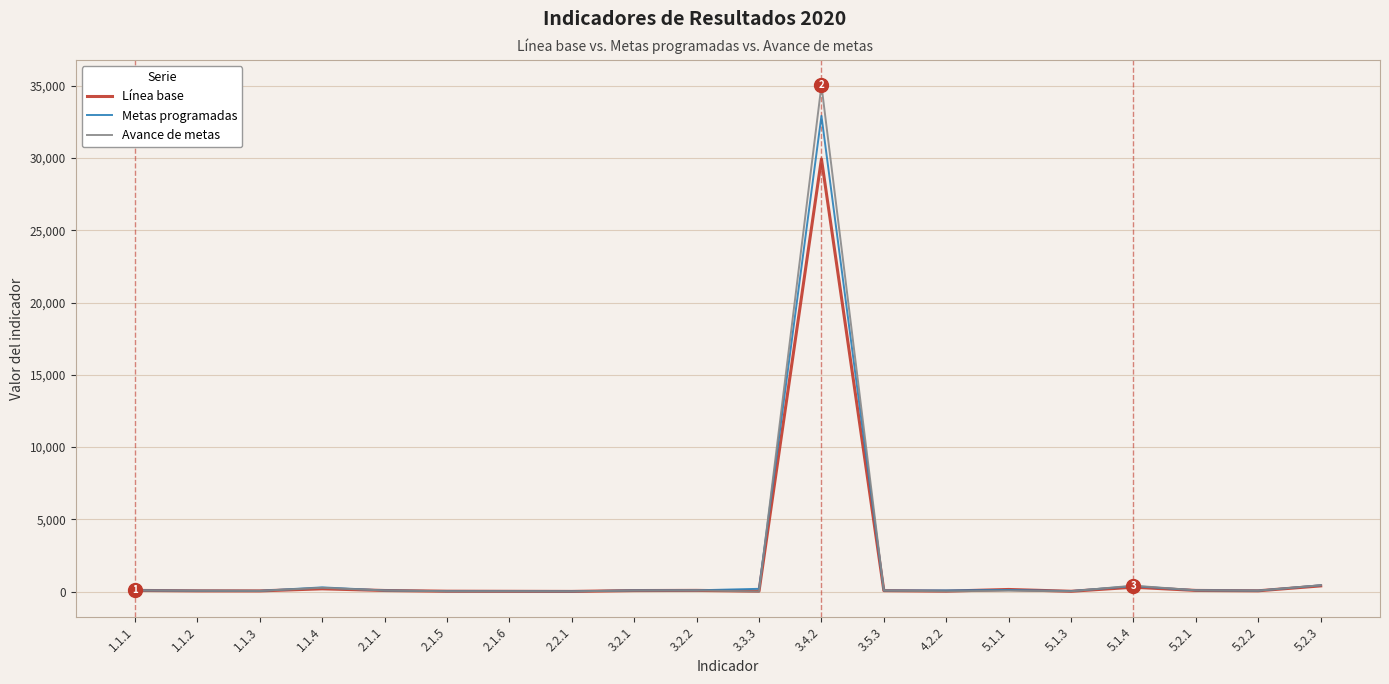

What is the maximum value for Avance de metas?

35026.0